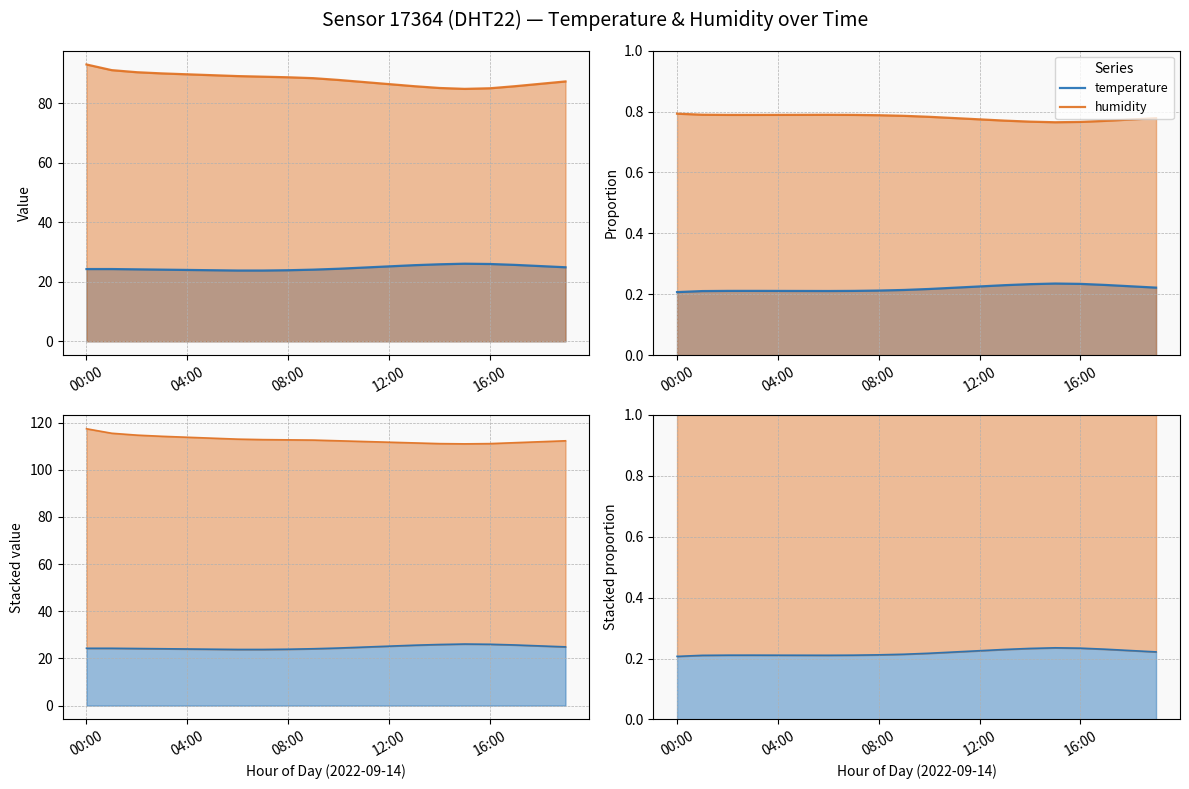

True or false: temperature and humidity intersect in this chart.

False